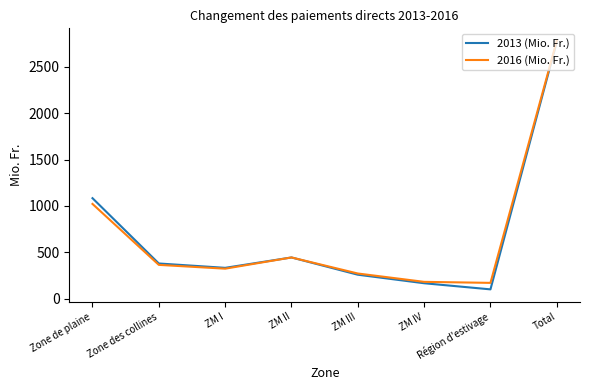

What position from the left is Total?

8